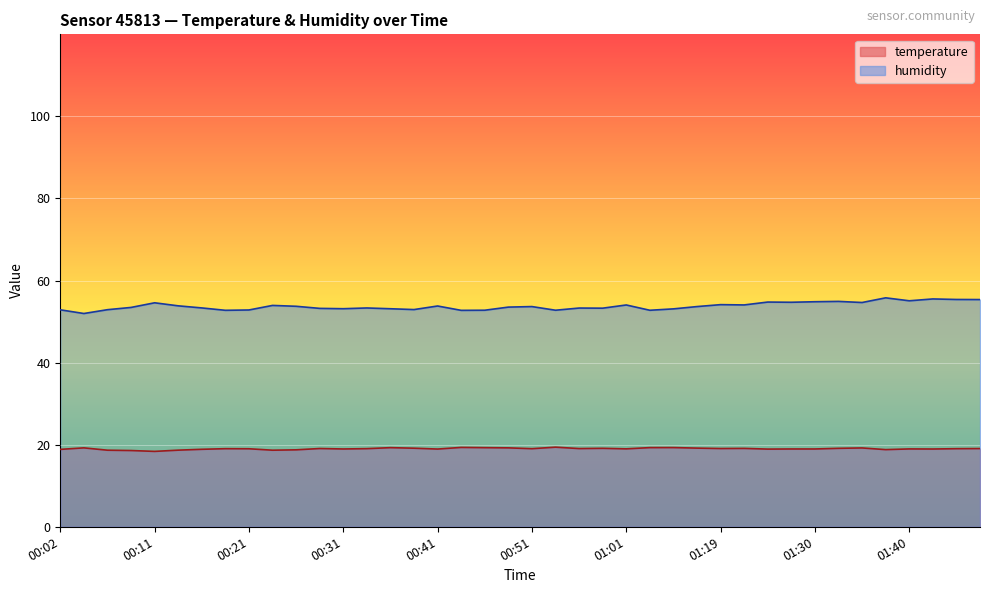

Which has a higher value, 01:24 or 01:11?

01:11